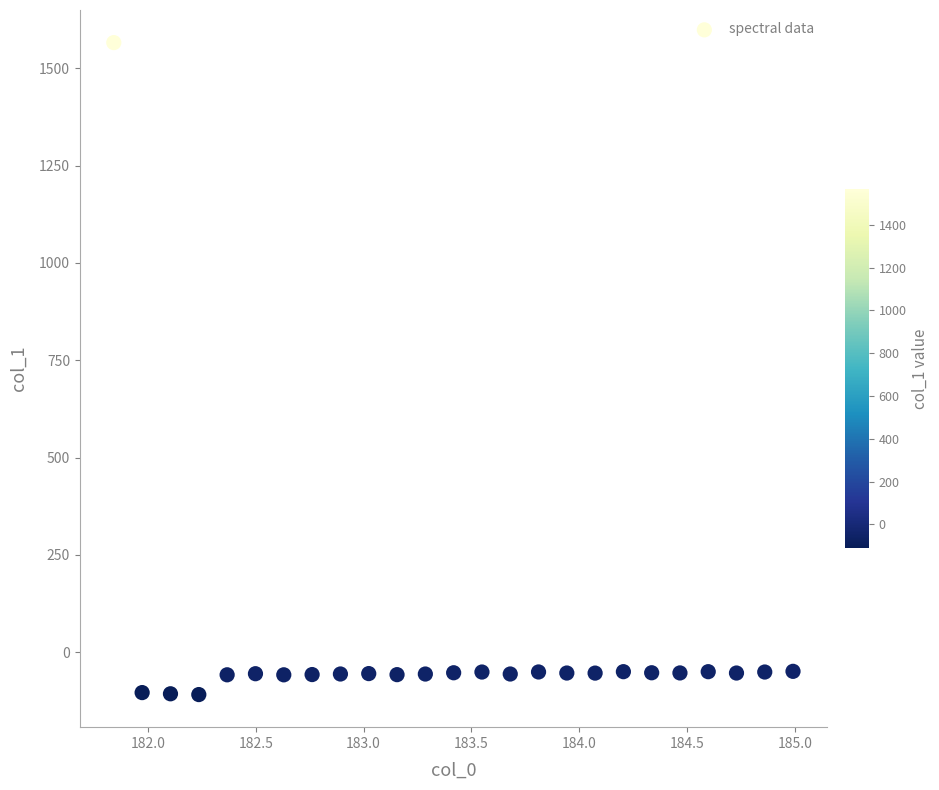

What is the range of X values (max minus min)?

3.1